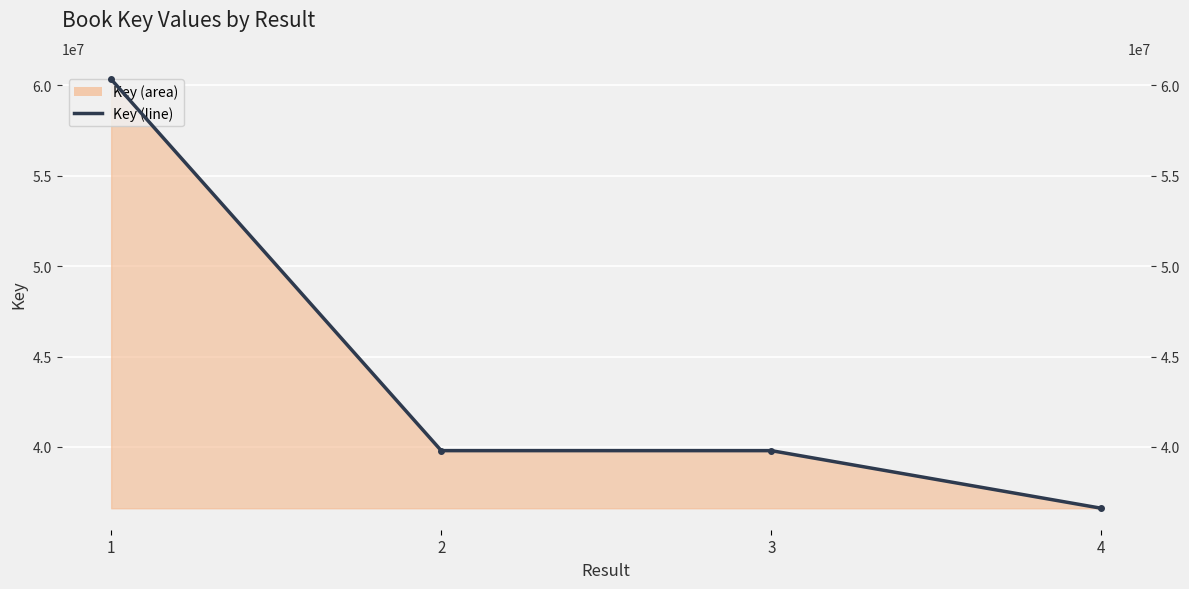

What is the ratio of the value at 3 to the value at 2?

1.0